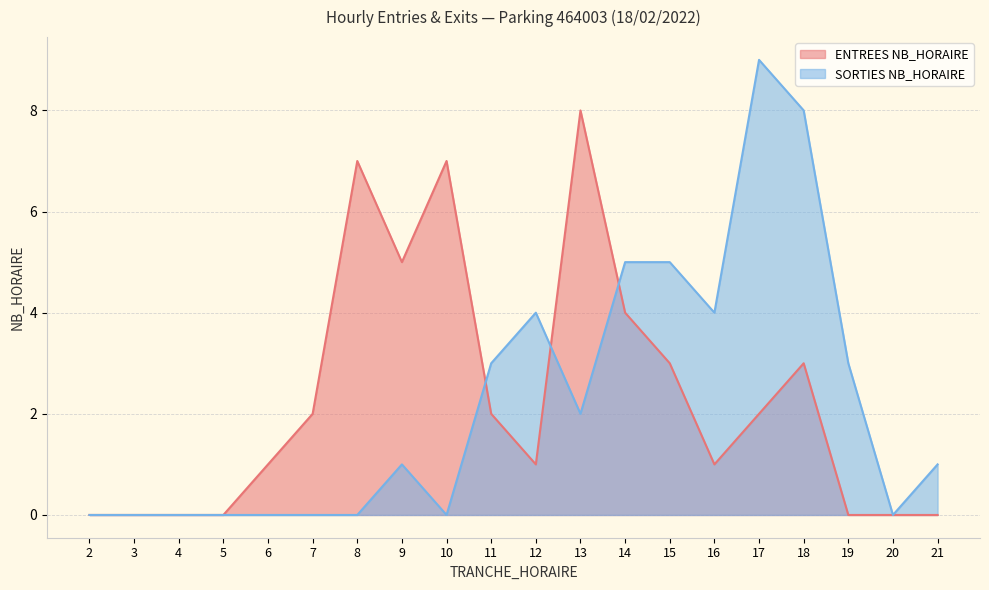

Rank the series at 2 from lowest to highest value.

ENTREES NB_HORAIRE, SORTIES NB_HORAIRE